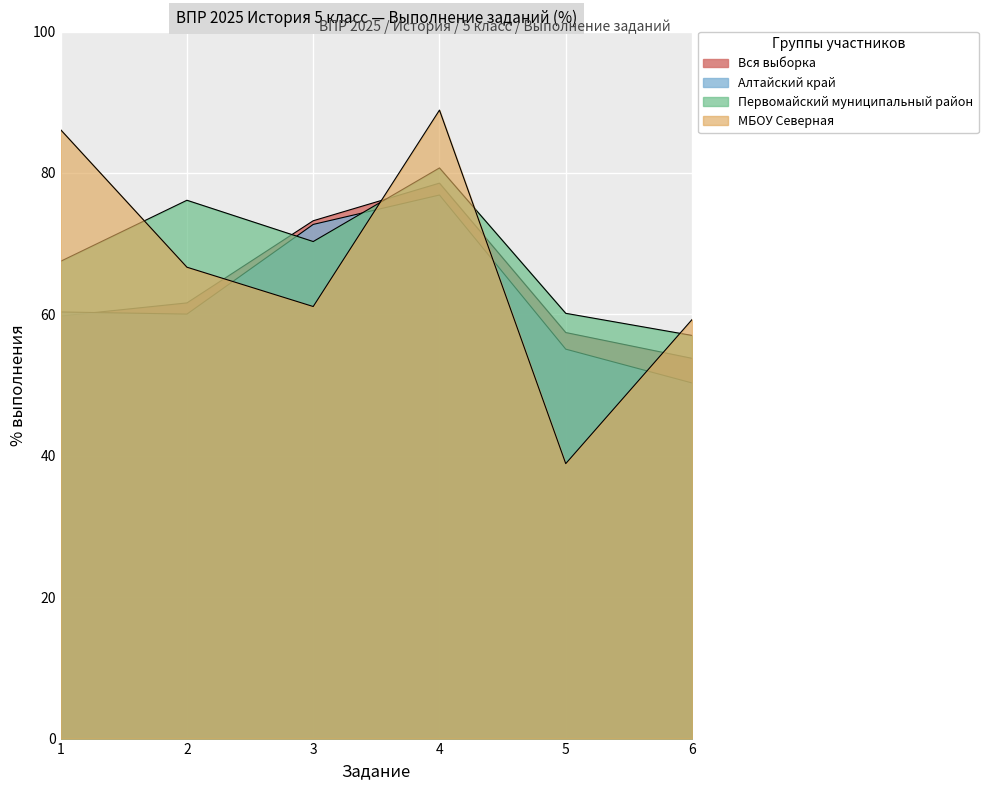

How many data points in МБОУ Северная are above 66?

3